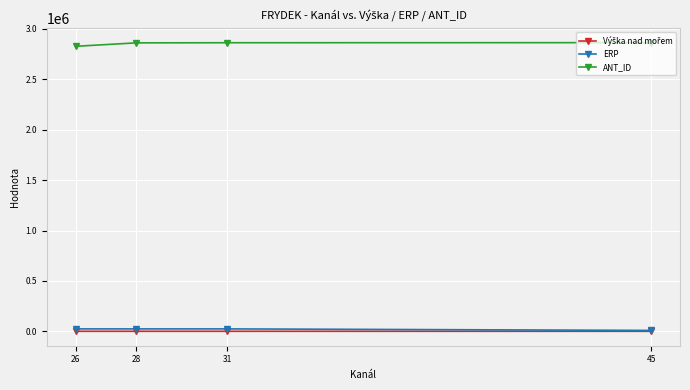

Which series has the largest total across all categories?

ANT_ID